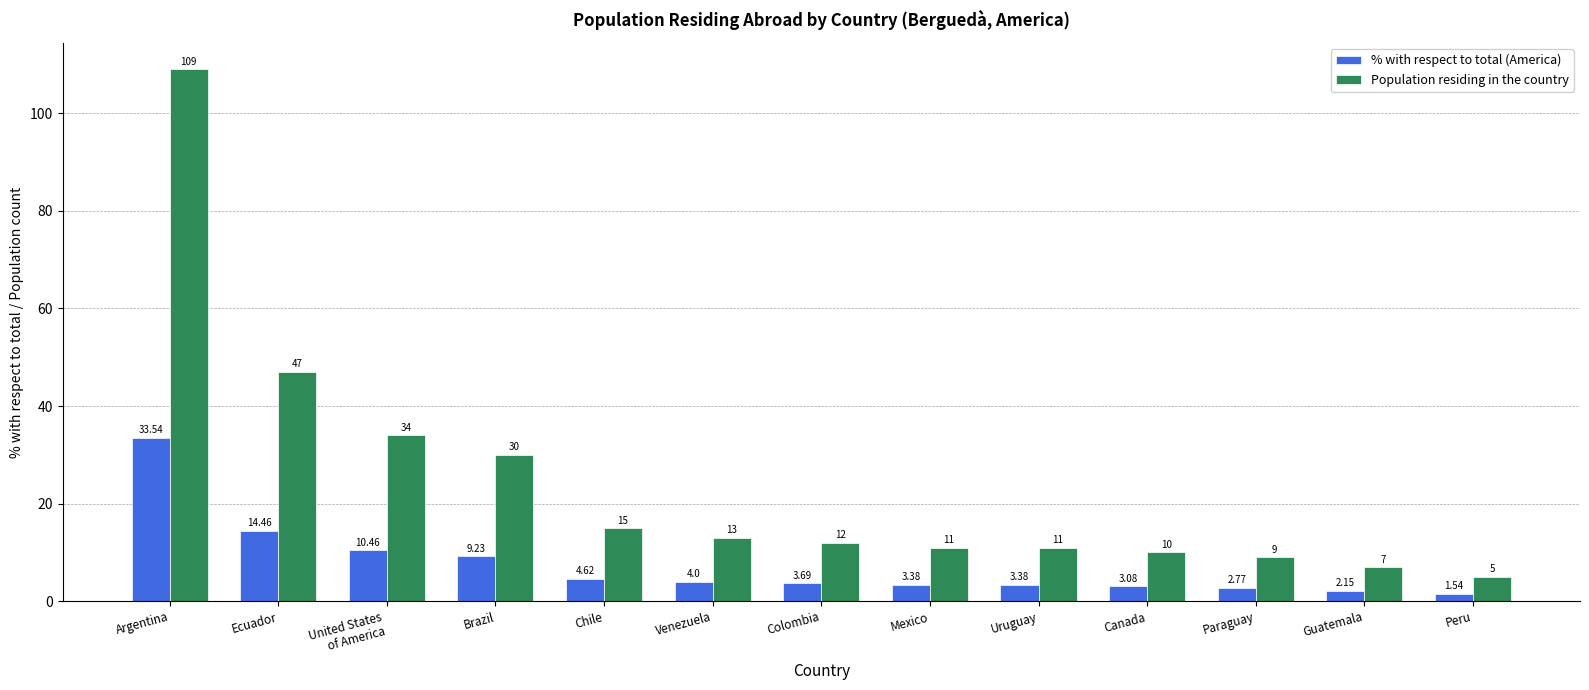

Is the value of % with respect to total (America) at Guatemala greater than the value of Population residing in the country at Colombia?

No